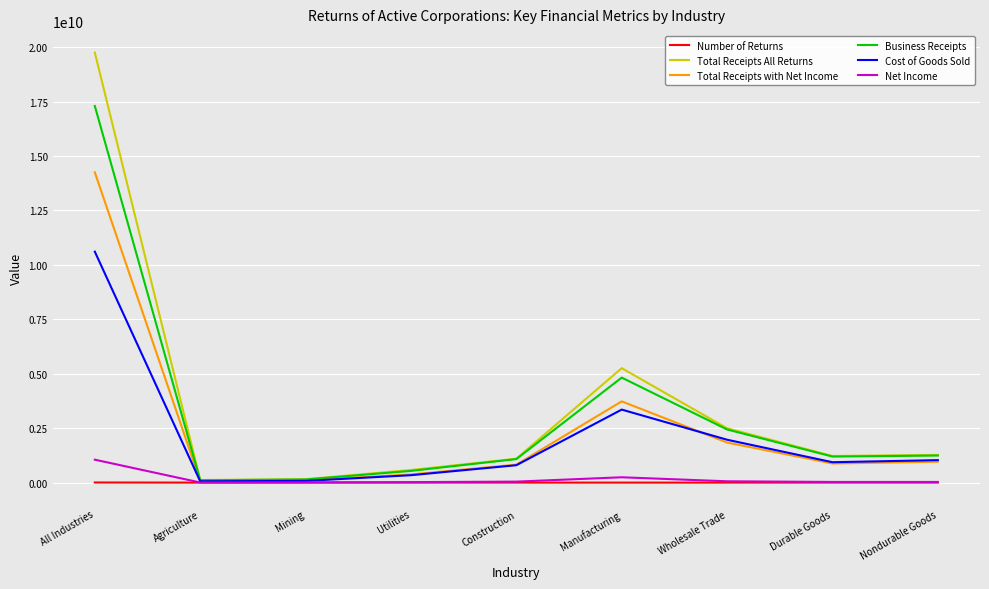

Rank the series by their maximum value, from lowest to highest.

Number of Returns, Net Income, Cost of Goods Sold, Total Receipts with Net Income, Business Receipts, Total Receipts All Returns